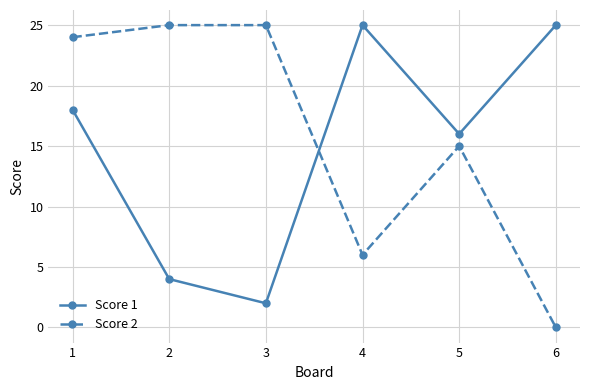

Does the chart have visible grid lines?

Yes